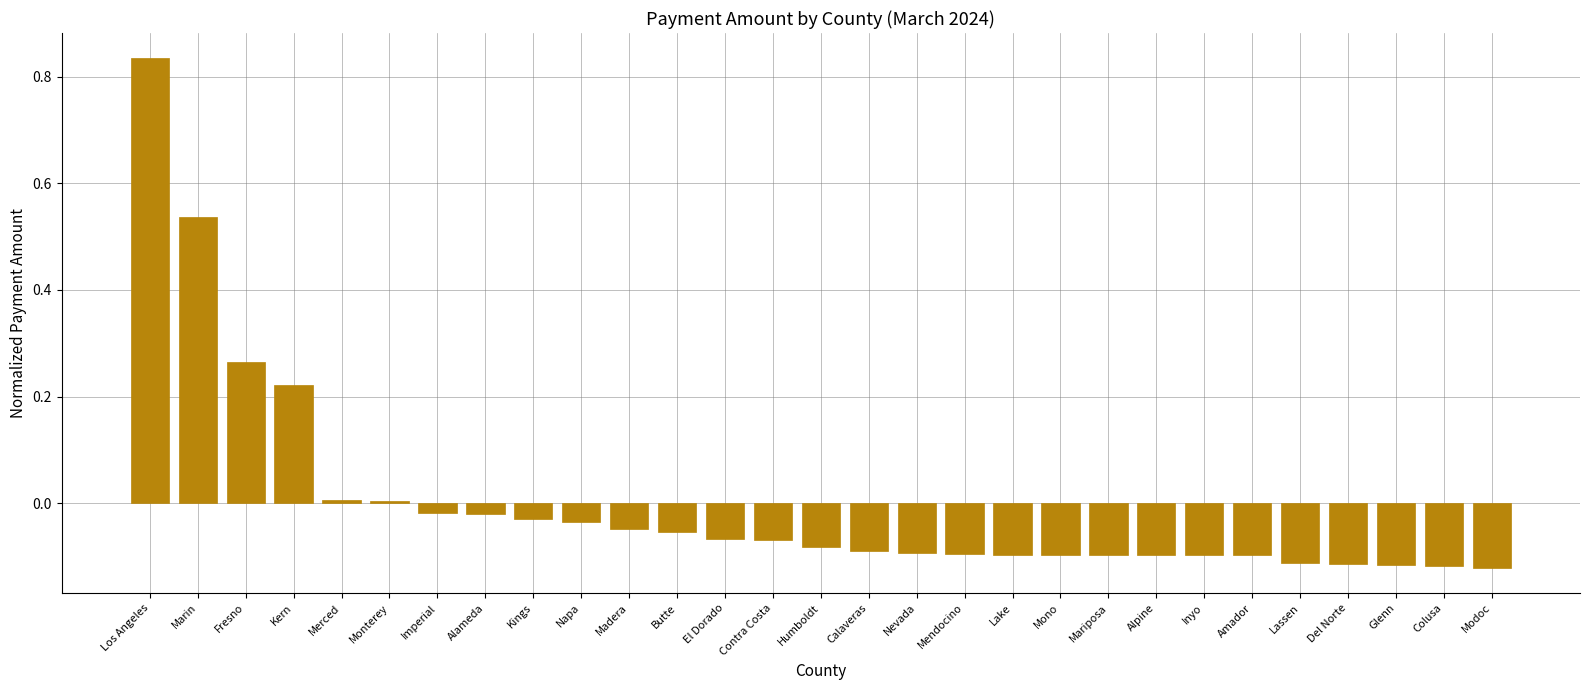

What is the difference between the maximum and second lowest values?

1.0